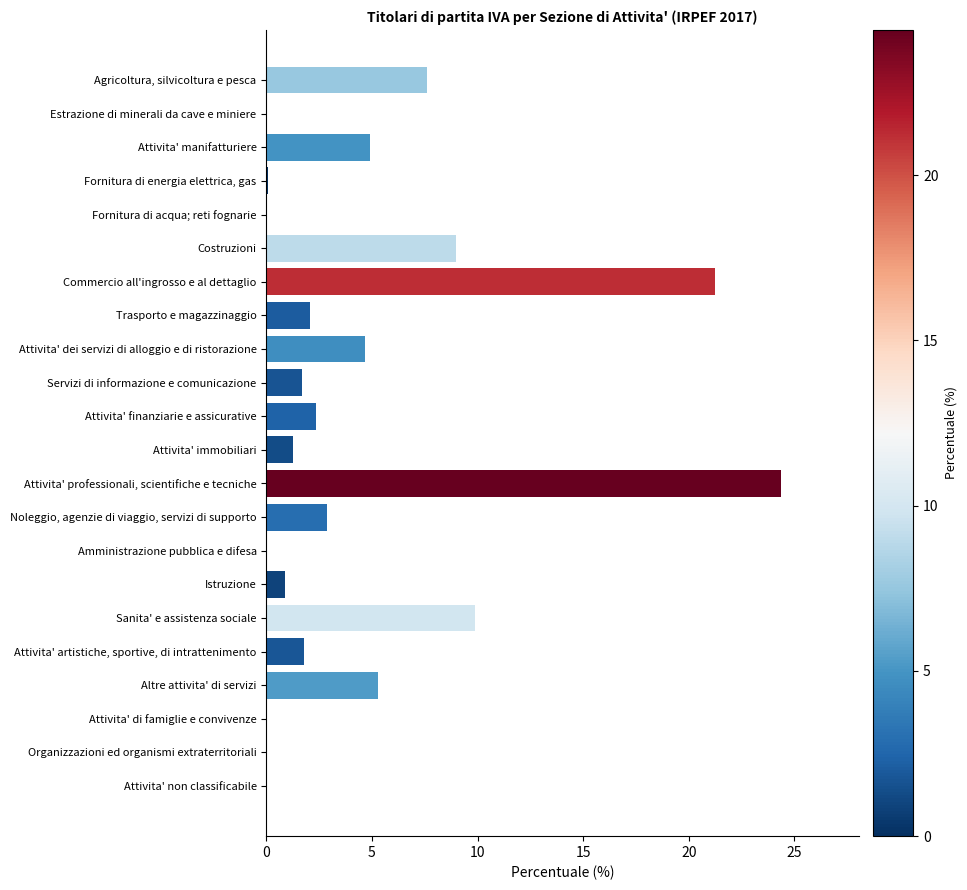

How many series are shown in this chart?

1